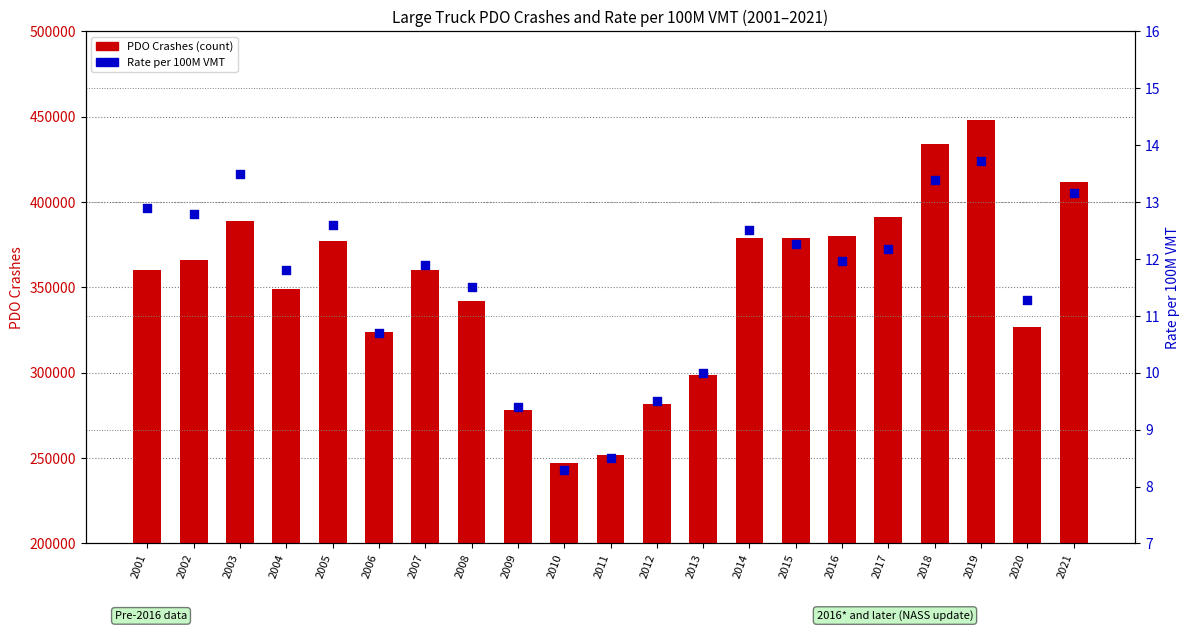

At how many categories does at least one series exceed 309321?

16